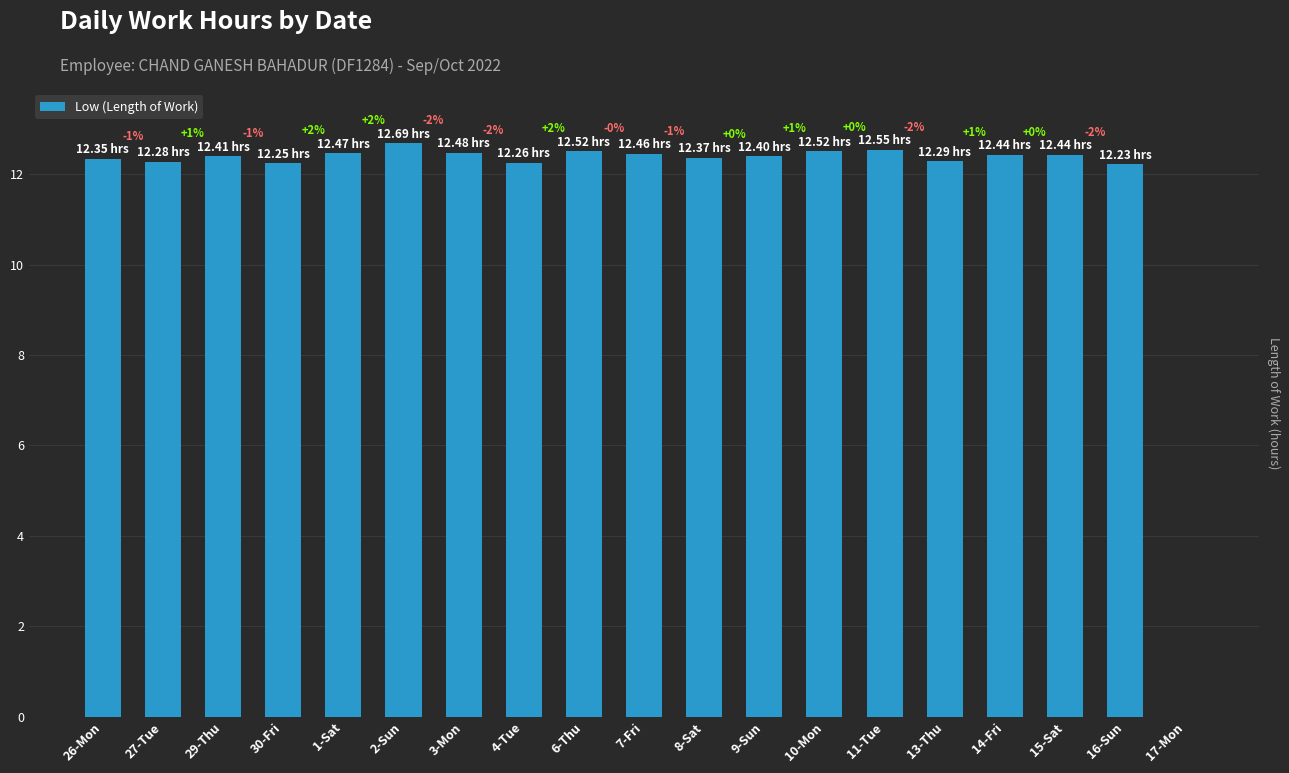

How many bars are there in total?

19